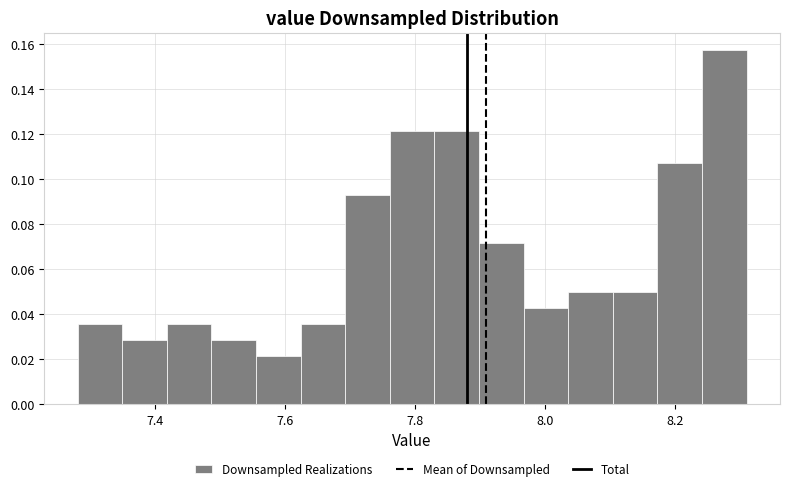

Read against the x-axis, roughly where is the centre of the tallest bar?

8.28